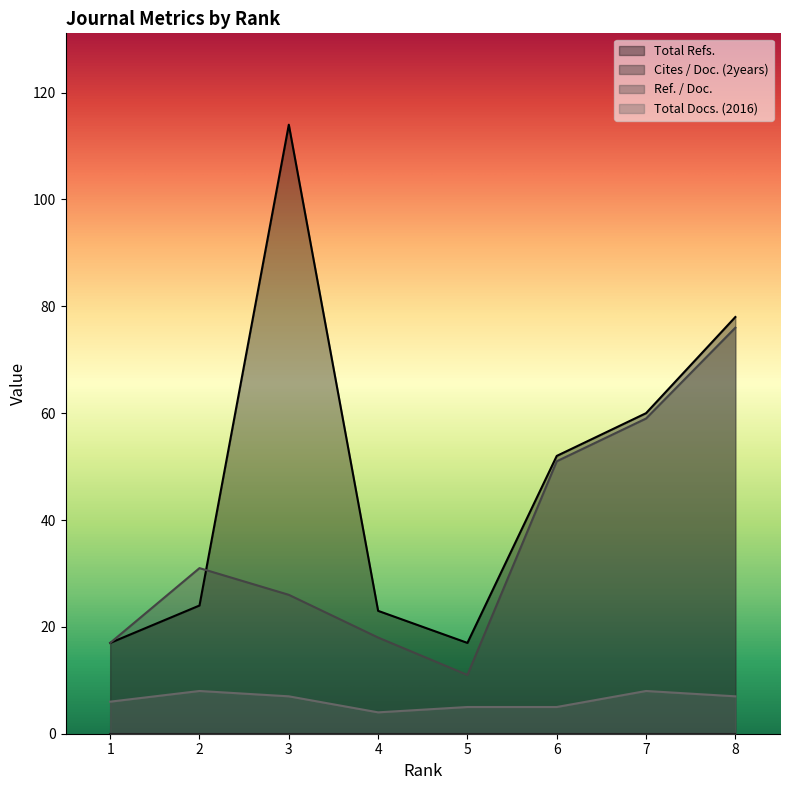

At which category does the chart reach its minimum across all series?

4